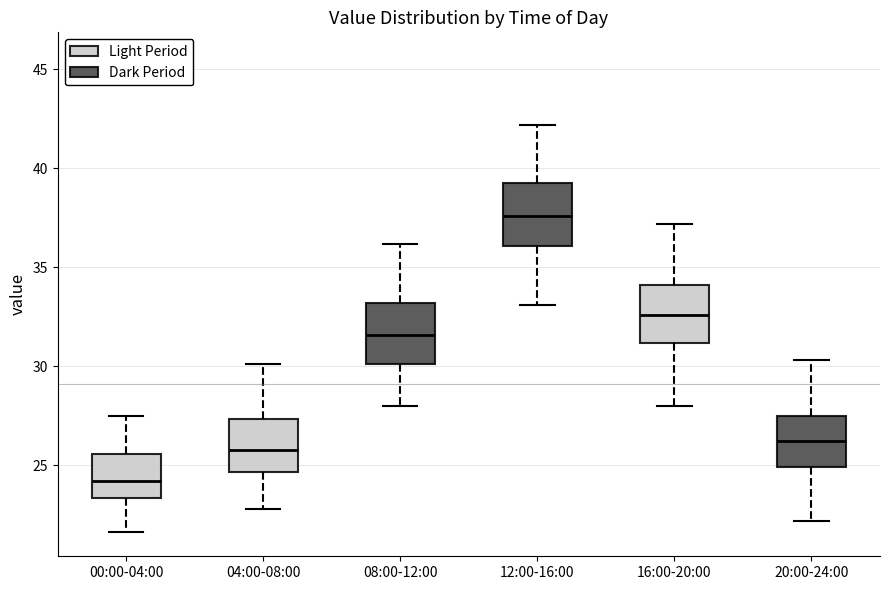

Reading left to right, transcribe this box plot: for each box, give where its median line is, the range the box spans, and where its two whiskers end, as read against the y-axis. The values are not printed on the chart, so give them approximately, as read against the axis.

00:00-04:00: median 24.0, box 23.5 to 25.5, whiskers 21.5 to 27.5
04:00-08:00: median 26.0, box 24.5 to 27.5, whiskers 23.0 to 30.0
08:00-12:00: median 31.5, box 30.0 to 33.0, whiskers 28.0 to 36.0
12:00-16:00: median 37.5, box 36.0 to 39.5, whiskers 33.0 to 42.0
16:00-20:00: median 32.5, box 31.0 to 34.0, whiskers 28.0 to 37.0
20:00-24:00: median 26.0, box 25.0 to 27.5, whiskers 22.0 to 30.5